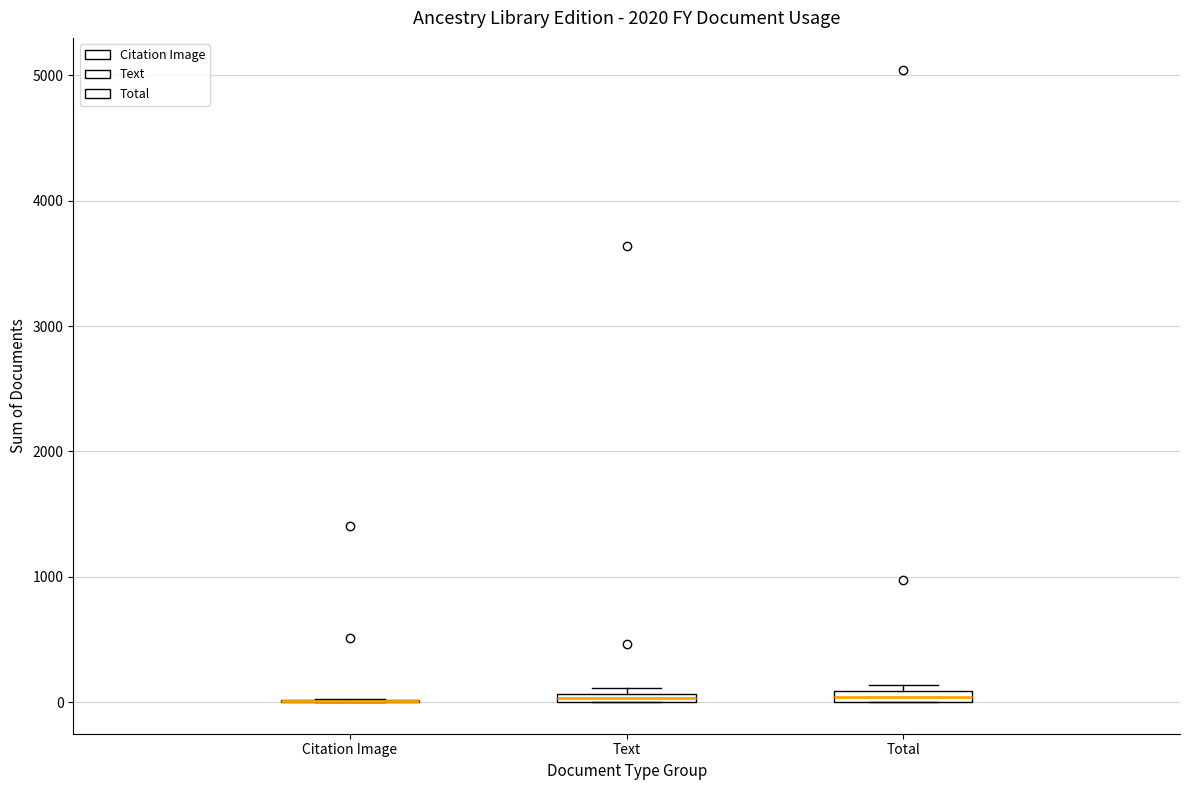

Where is the upper edge of the box for Total on the y-axis? The values are not printed on the chart, so give them approximately, as read against the axis.

100